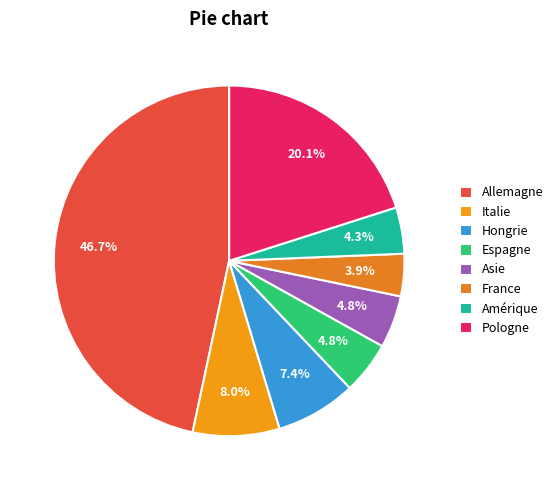

The Italie slice represents 1% of the pie. True or false?

False